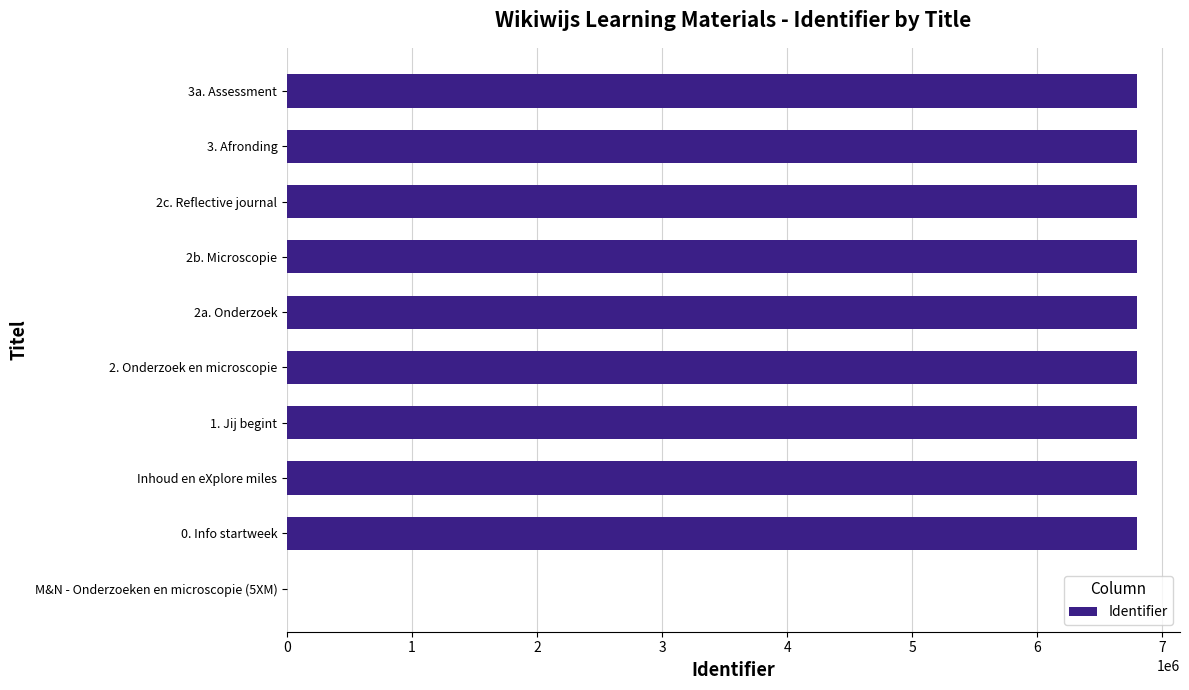

Which has a higher value, M&N - Onderzoeken en microscopie (5XM) or 2b. Microscopie?

2b. Microscopie